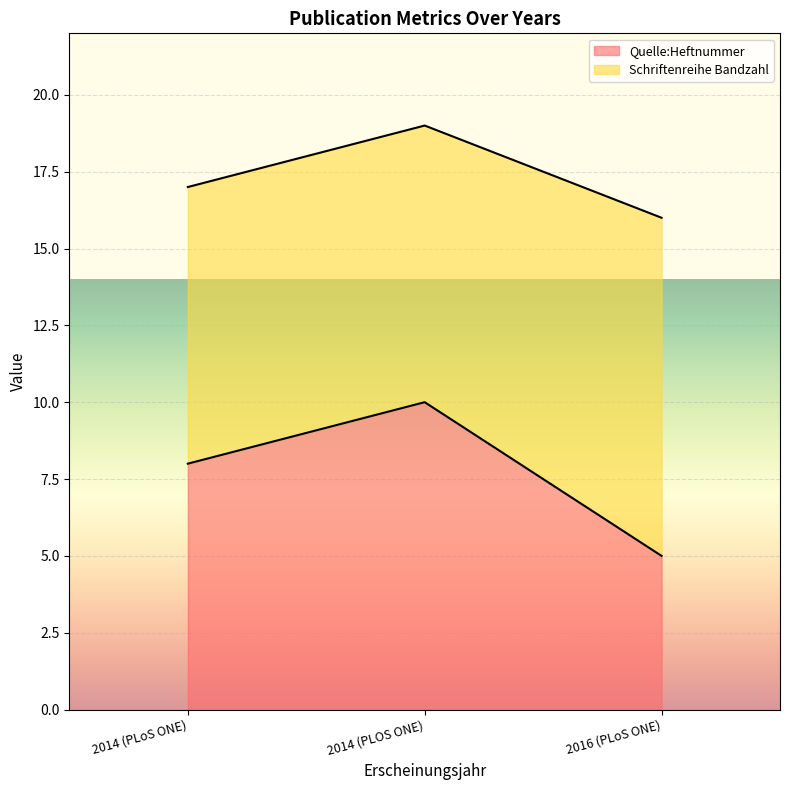

At which label is the value closest to 7?

2014 (PLoS ONE)